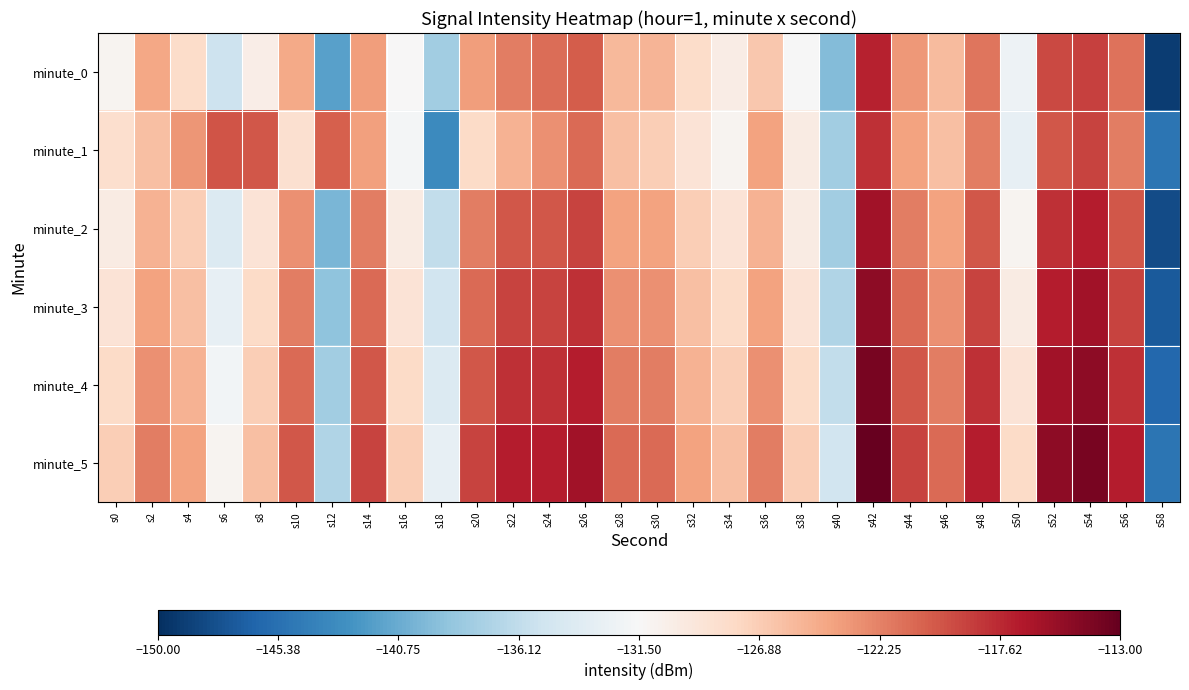

Reading left to right, transcribe all the data shown in this chart.

minute_0: s0=-131.0	s2=-124.4	s4=-128.1	s6=-135.3	s8=-130.2	s10=-124.5	s12=-141.6	s14=-123.7	s16=-131.4	s18=-137.9	s20=-123.8	s22=-122.0	s24=-121.2	s26=-120.4	s28=-125.5	s30=-125.1	s32=-128.0	s34=-130.2	s36=-126.6	s38=-131.6	s40=-139.6	s42=-117.3	s44=-123.5	s46=-125.7	s48=-121.6	s50=-132.4	s52=-119.3	s54=-118.8	s56=-121.4	s58=-149.1
minute_1: s0=-128.4	s2=-125.9	s4=-123.3	s6=-119.8	s8=-120.0	s10=-128.6	s12=-120.4	s14=-123.9	s16=-131.9	s18=-143.4	s20=-128.0	s22=-125.0	s24=-123.0	s26=-121.0	s28=-126.0	s30=-127.0	s32=-129.0	s34=-131.0	s36=-124.0	s38=-130.0	s40=-138.0	s42=-118.0	s44=-124.0	s46=-126.0	s48=-122.0	s50=-133.0	s52=-120.0	s54=-119.0	s56=-122.0	s58=-145.0
minute_2: s0=-130.0	s2=-125.0	s4=-127.0	s6=-134.0	s8=-129.0	s10=-123.0	s12=-140.0	s14=-122.0	s16=-130.0	s18=-136.0	s20=-122.0	s22=-120.0	s24=-120.0	s26=-119.0	s28=-124.0	s30=-124.0	s32=-127.0	s34=-129.0	s36=-125.0	s38=-130.0	s40=-138.0	s42=-116.0	s44=-122.0	s46=-124.0	s48=-120.0	s50=-131.0	s52=-118.0	s54=-117.0	s56=-120.0	s58=-148.0
minute_3: s0=-129.0	s2=-124.0	s4=-126.0	s6=-133.0	s8=-128.0	s10=-122.0	s12=-139.0	s14=-121.0	s16=-129.0	s18=-135.0	s20=-121.0	s22=-119.0	s24=-119.0	s26=-118.0	s28=-123.0	s30=-123.0	s32=-126.0	s34=-128.0	s36=-124.0	s38=-129.0	s40=-137.0	s42=-115.0	s44=-121.0	s46=-123.0	s48=-119.0	s50=-130.0	s52=-117.0	s54=-116.0	s56=-119.0	s58=-147.0
minute_4: s0=-128.0	s2=-123.0	s4=-125.0	s6=-132.0	s8=-127.0	s10=-121.0	s12=-138.0	s14=-120.0	s16=-128.0	s18=-134.0	s20=-120.0	s22=-118.0	s24=-118.0	s26=-117.0	s28=-122.0	s30=-122.0	s32=-125.0	s34=-127.0	s36=-123.0	s38=-128.0	s40=-136.0	s42=-114.0	s44=-120.0	s46=-122.0	s48=-118.0	s50=-129.0	s52=-116.0	s54=-115.0	s56=-118.0	s58=-146.0
minute_5: s0=-127.0	s2=-122.0	s4=-124.0	s6=-131.0	s8=-126.0	s10=-120.0	s12=-137.0	s14=-119.0	s16=-127.0	s18=-133.0	s20=-119.0	s22=-117.0	s24=-117.0	s26=-116.0	s28=-121.0	s30=-121.0	s32=-124.0	s34=-126.0	s36=-122.0	s38=-127.0	s40=-135.0	s42=-113.0	s44=-119.0	s46=-121.0	s48=-117.0	s50=-128.0	s52=-115.0	s54=-114.0	s56=-117.0	s58=-145.0